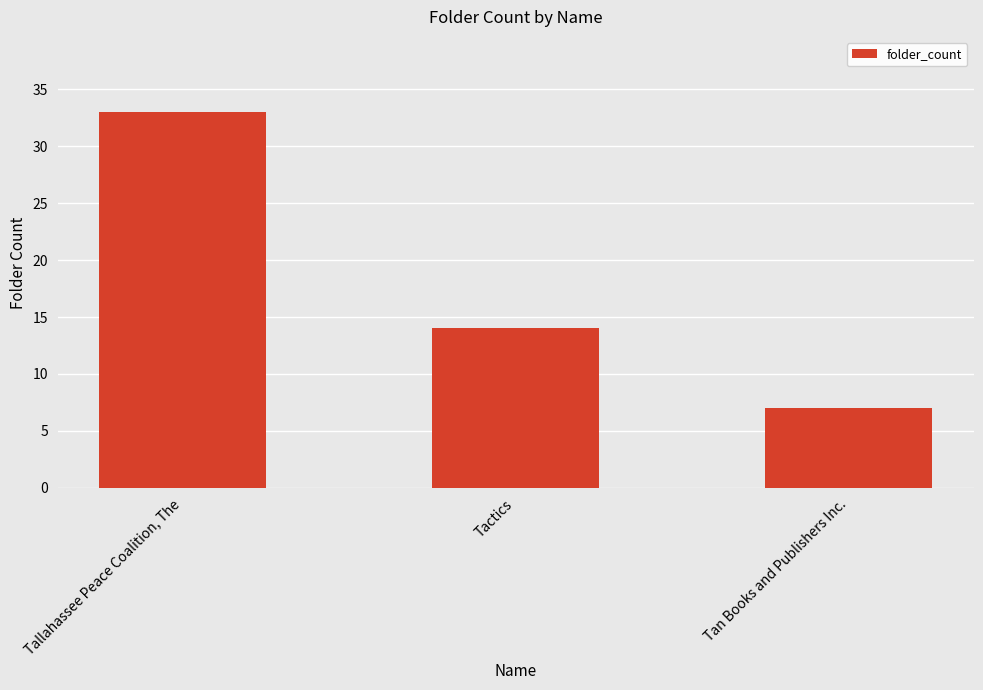

Reading left to right, what are all the values shown in this chart?

33	14	7